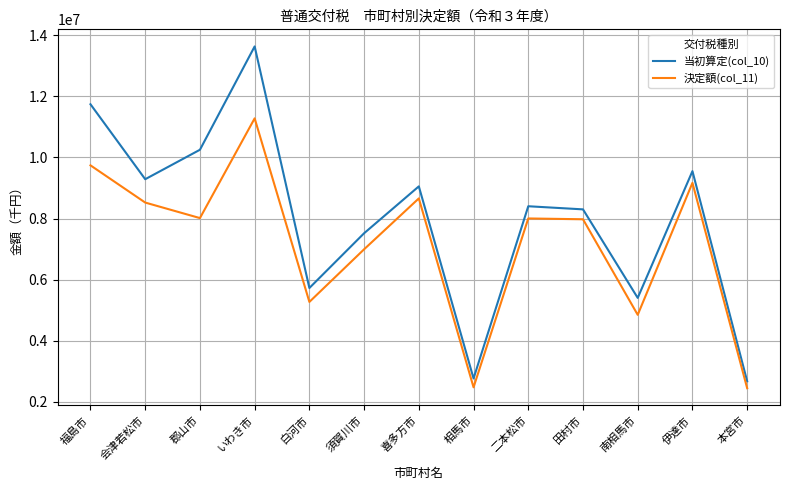

Which series has the largest total across all categories?

当初算定(col_10)